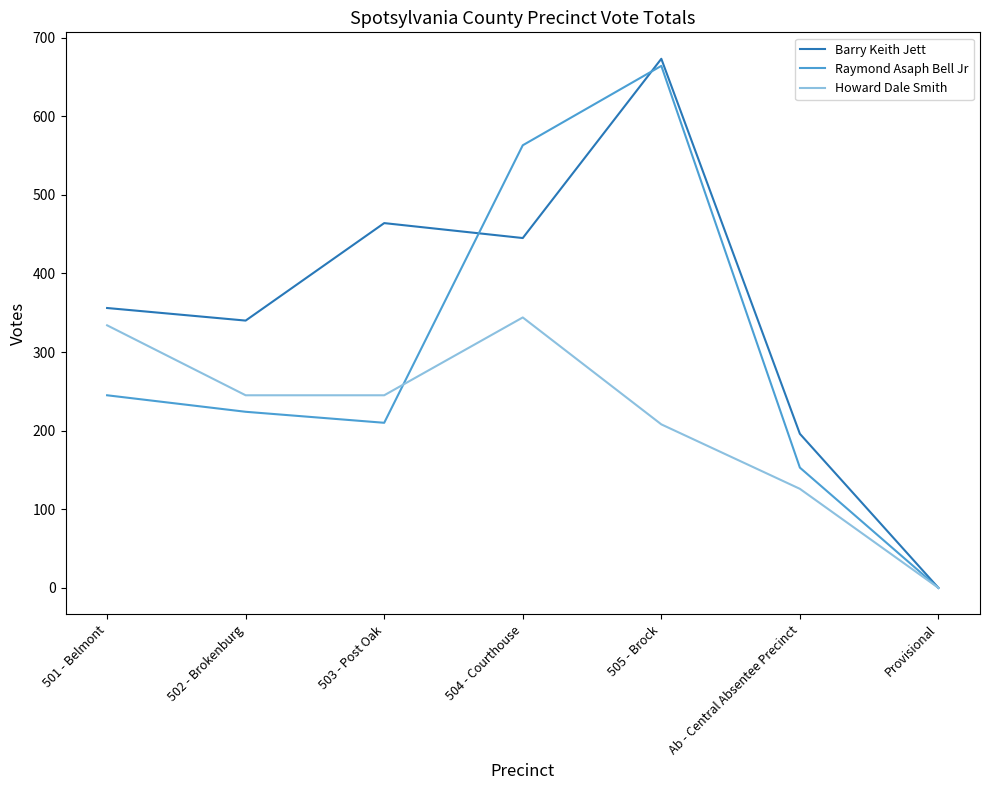

What is the difference between the Barry Keith Jett values at Provisional and 502 - Brokenburg?

340